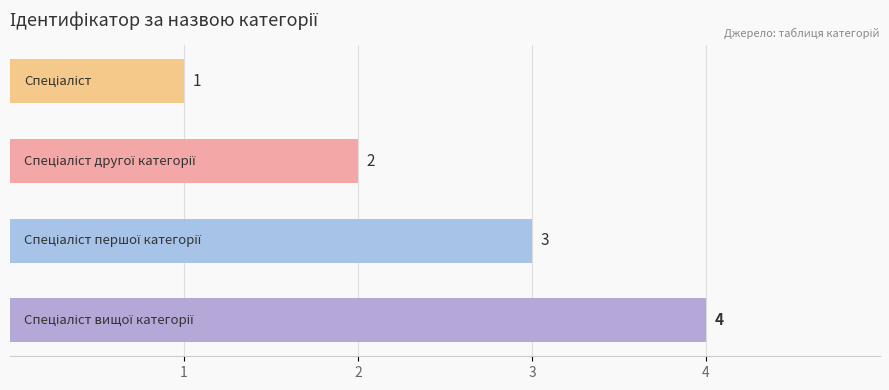

What is the greatest value displayed?

4